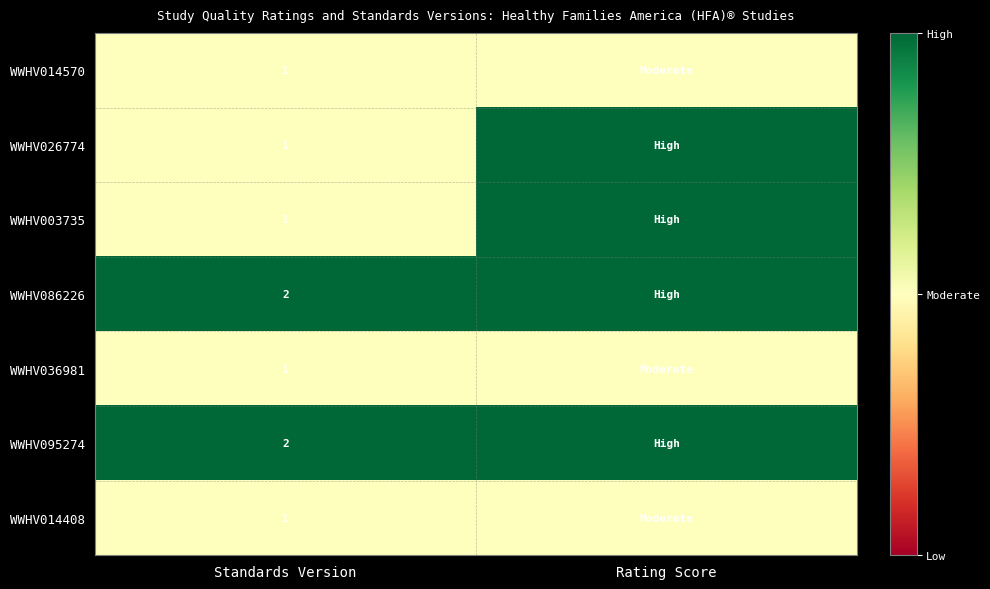

Between Standards Version and Rating Score, which is larger?

Standards Version